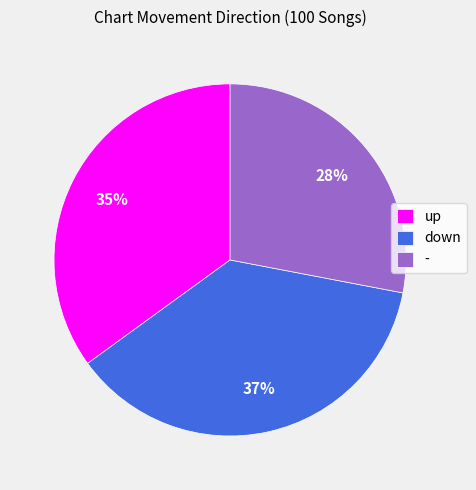

To the nearest percent, what percentage of the pie is down?

37%